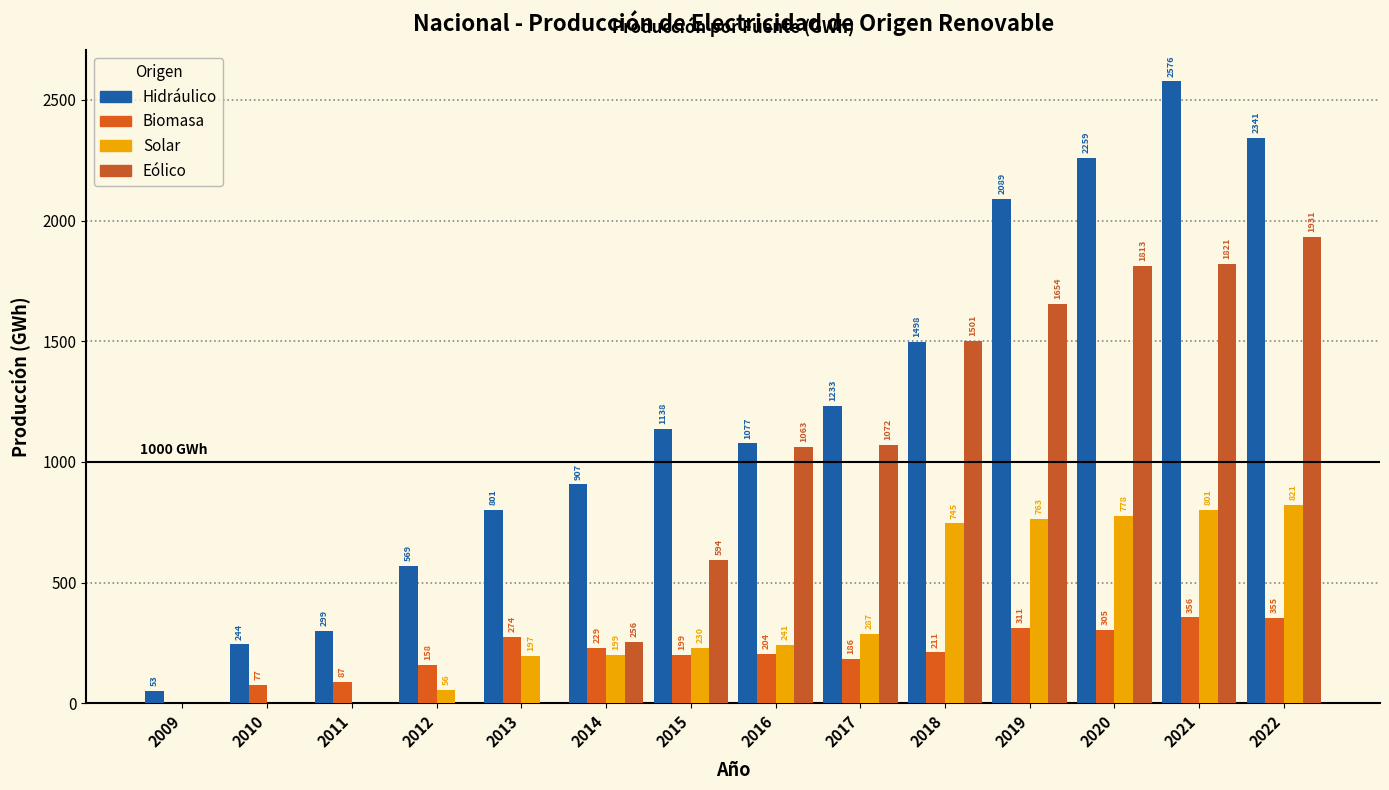

How many groups of bars are there?

14